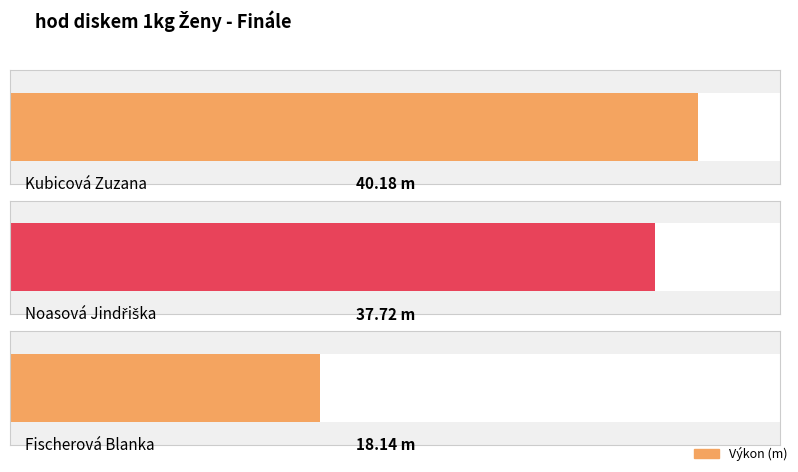

What is the label of the 1st bar from the left?

Kubicová Zuzana